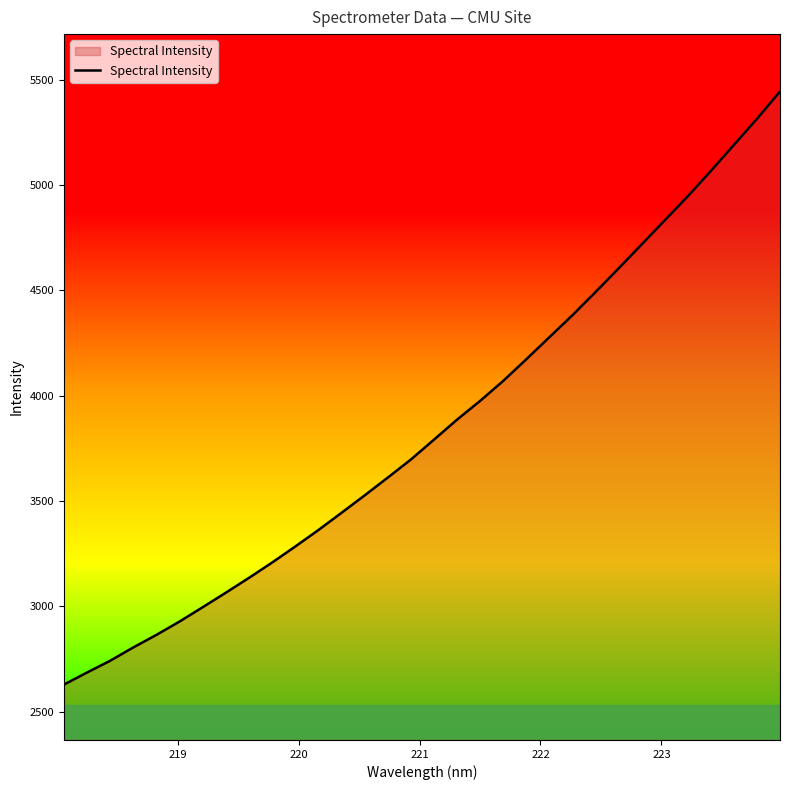

Count the number of data series in this chart.

1